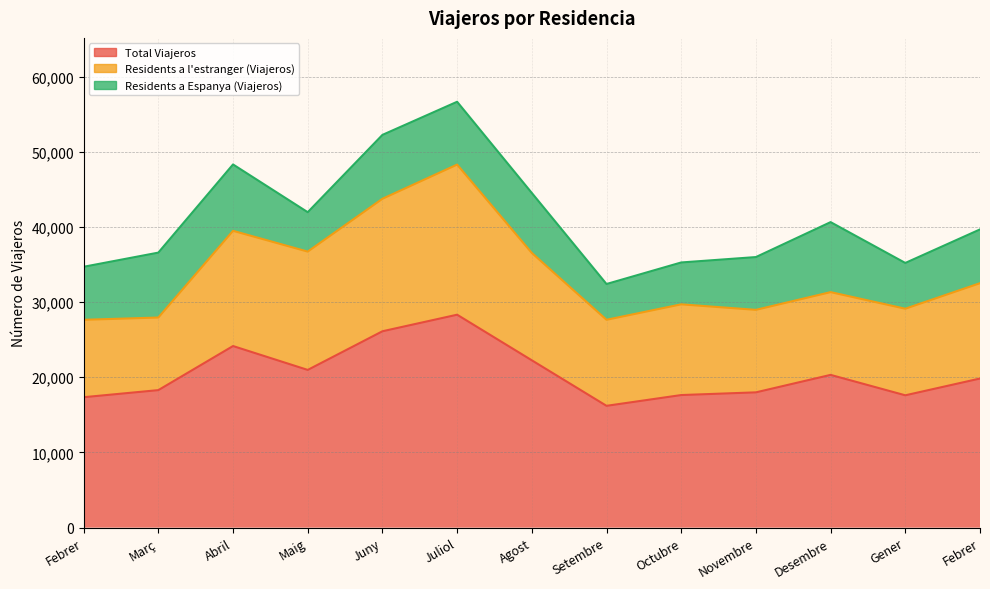

What is the label of the 7th point from the left?

Agost